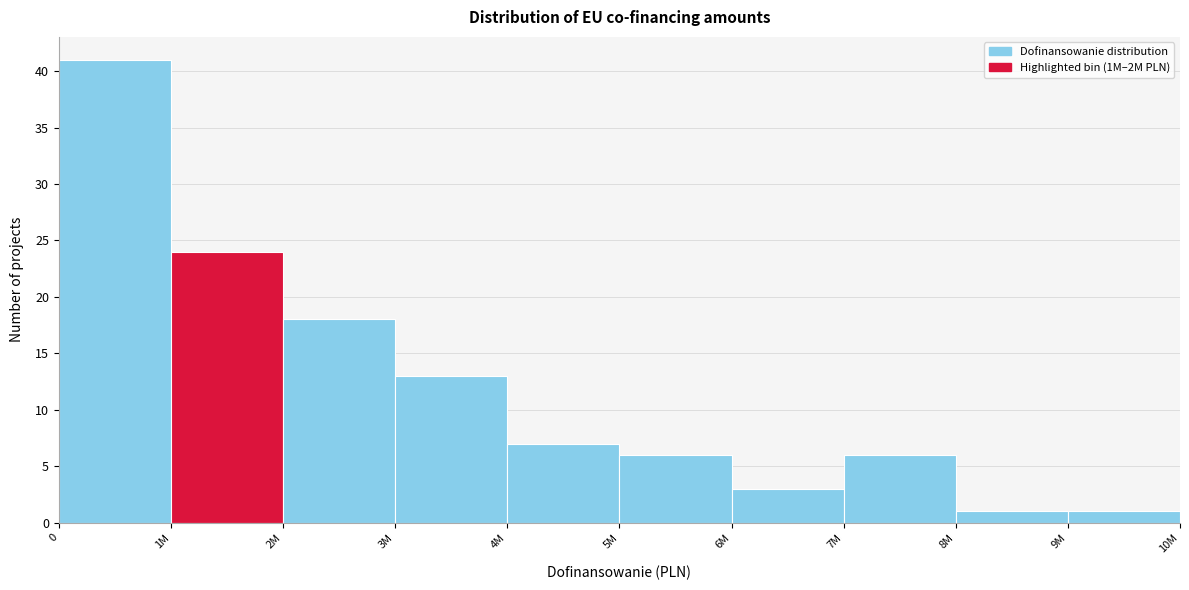

Reading right to left, what are all the values shown in this chart?

9M=1	8M=1	7M=6	6M=3	5M=6	4M=7	3M=13	2M=18	1M=24	0=41